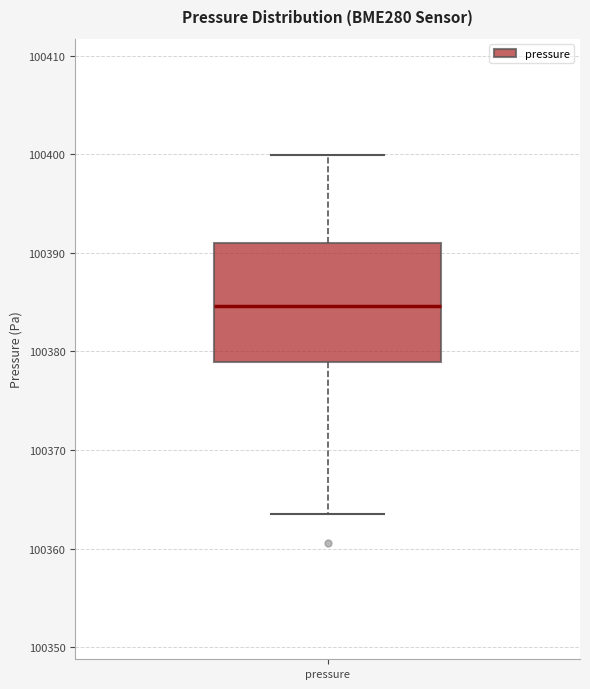

Where does the upper whisker of the box for pressure end on the y-axis? The values are not printed on the chart, so give them approximately, as read against the axis.

100400